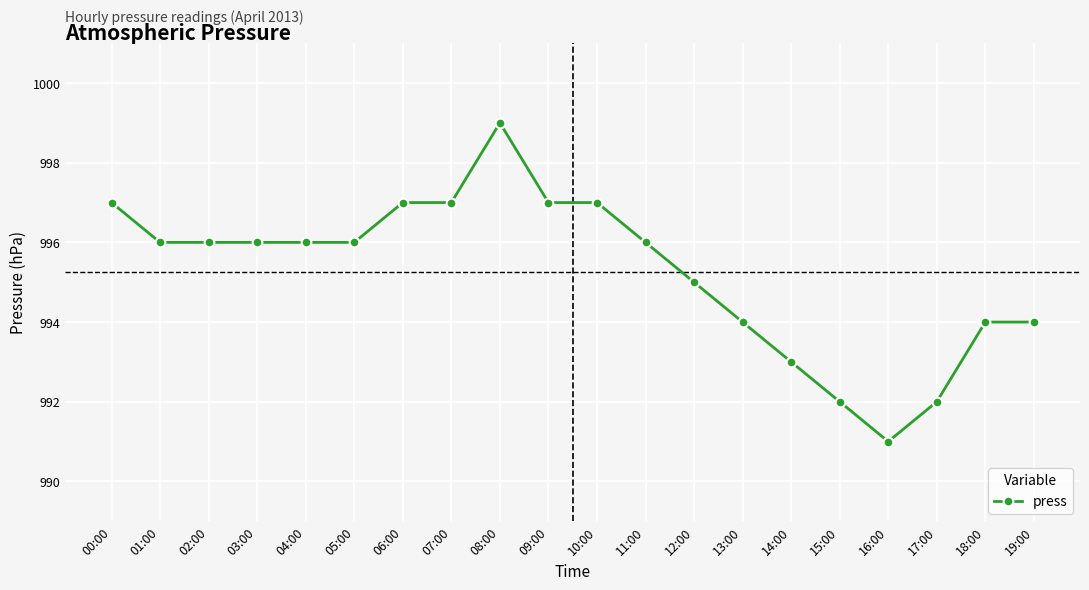

What is the sum of all values?

19905